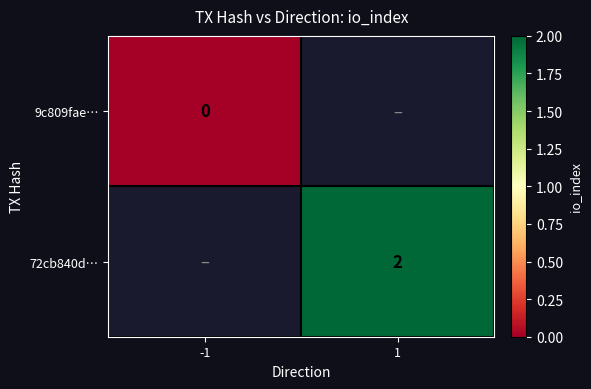

Is the value of 9c809fae… at -1 greater than the value of 72cb840d… at 1?

No